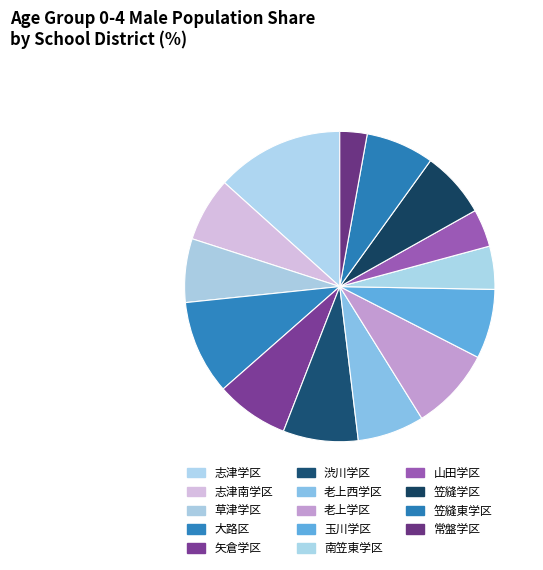

Rank the categories by value from lowest to highest.

常盤学区, 山田学区, 南笠東学区, 草津学区, 志津南学区, 笠縫学区, 老上西学区, 笠縫東学区, 玉川学区, 矢倉学区, 渋川学区, 老上学区, 大路区, 志津学区